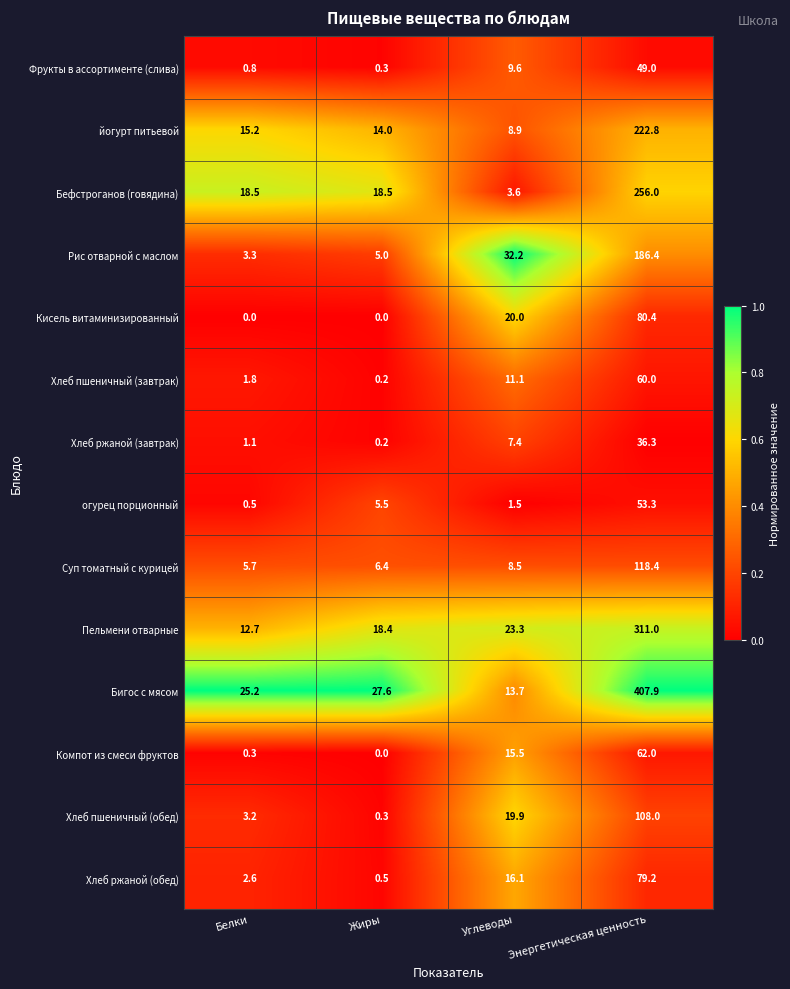

At Углеводы, list the series in order from smallest to largest.

огурец порционный, Бефстроганов (говядина), Хлеб ржаной (завтрак), Суп томатный с курицей, йогурт питьевой, Фрукты в ассортименте (слива), Хлеб пшеничный (завтрак), Бигос с мясом, Компот из смеси фруктов, Хлеб ржаной (обед), Хлеб пшеничный (обед), Кисель витаминизированный, Пельмени отварные, Рис отварной с маслом